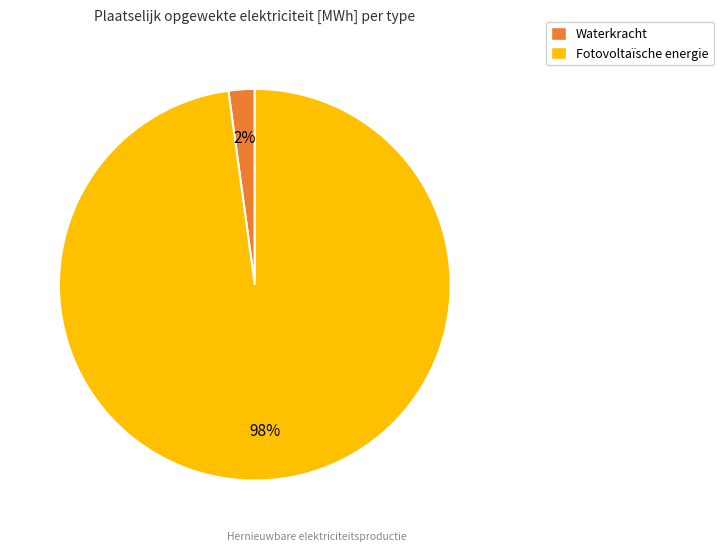

Is there any slice that represents more than half of the pie?

Yes